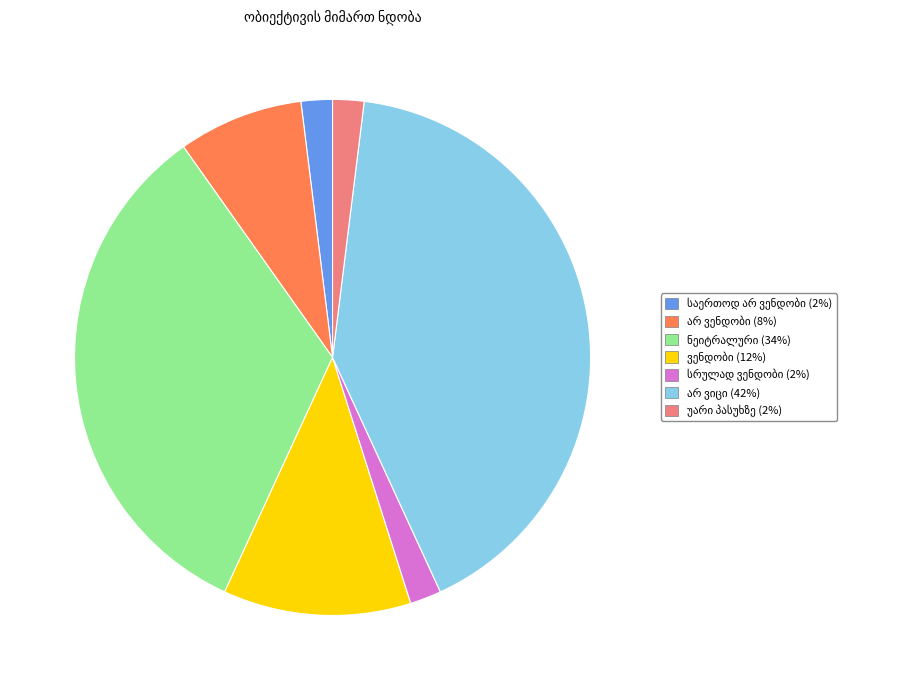

Is there any slice that represents more than half of the pie?

No